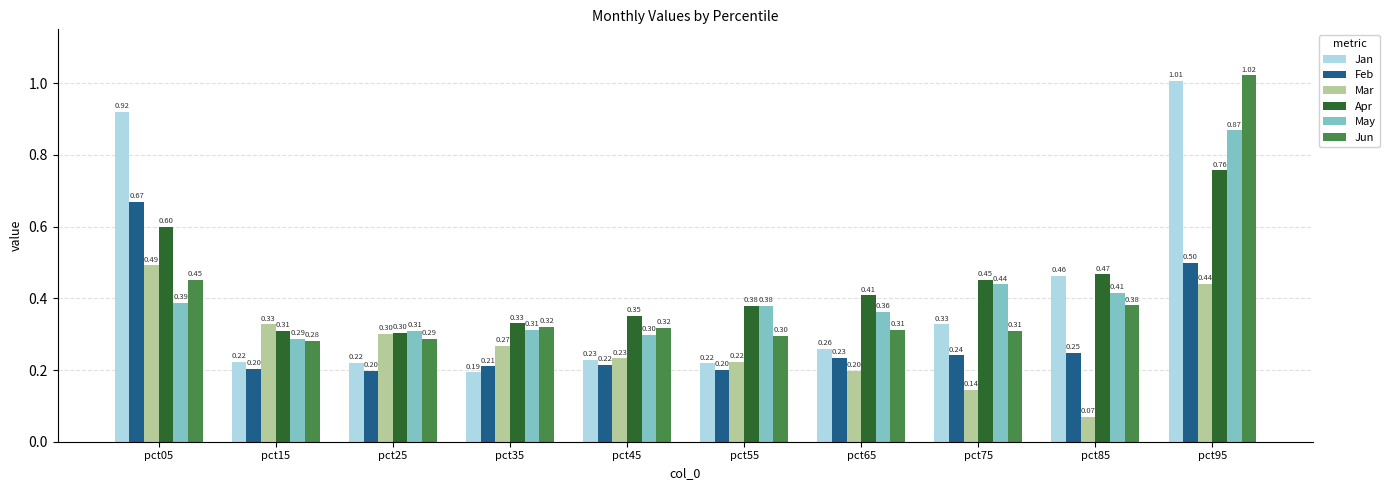

Is the value of Mar at pct35 greater than the value of Jun at pct45?

No